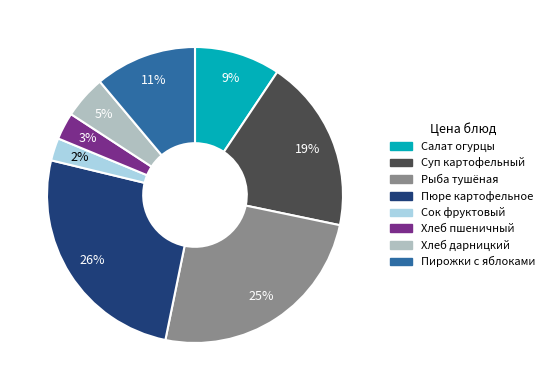

To the nearest percent, what is the average slice percentage?

12%